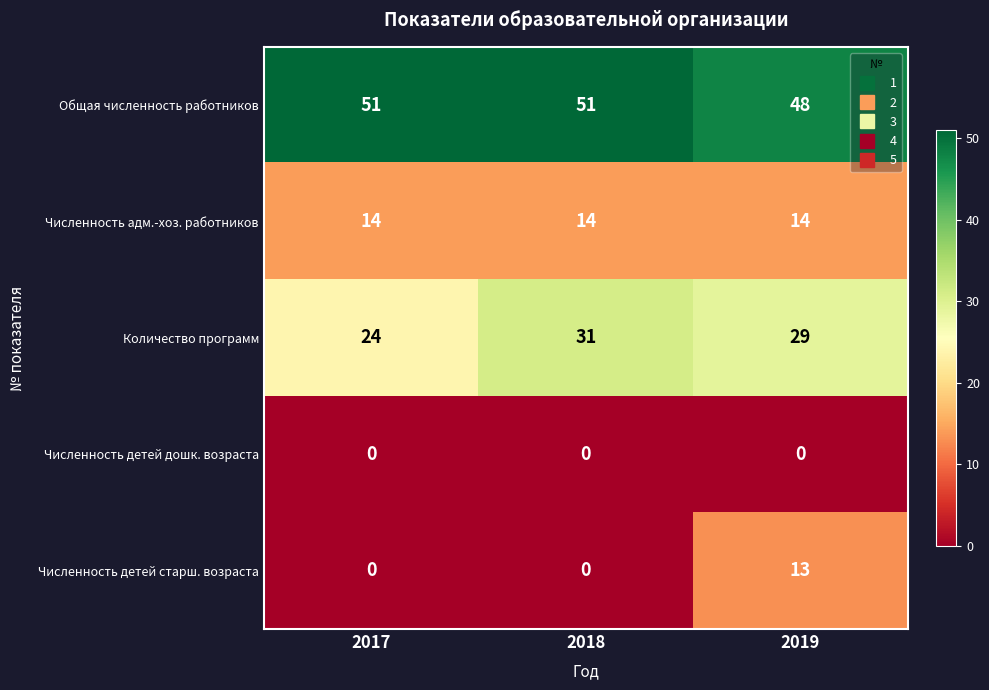

What is the spread (max minus min) of values at 2017?

51